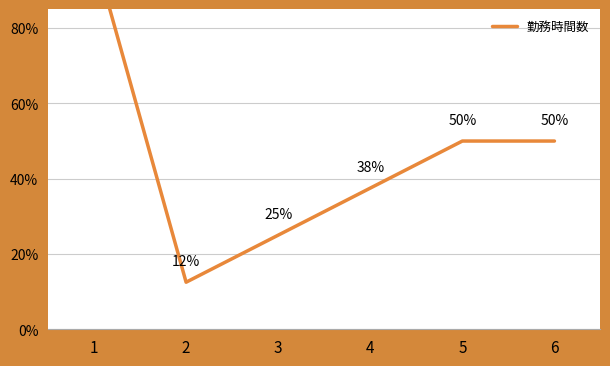

True or false: the data shows 0.5 at 5.

True